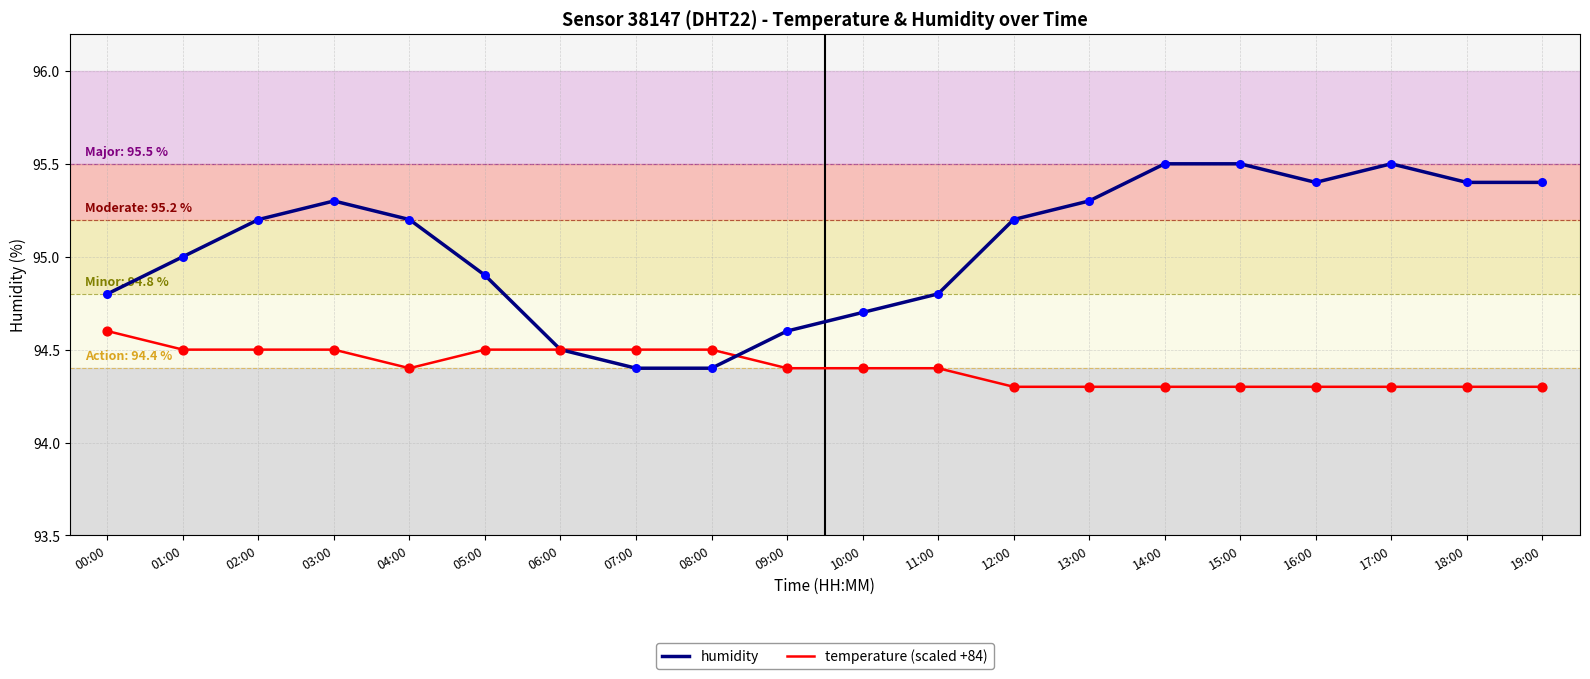

Which series has the largest total across all categories?

humidity